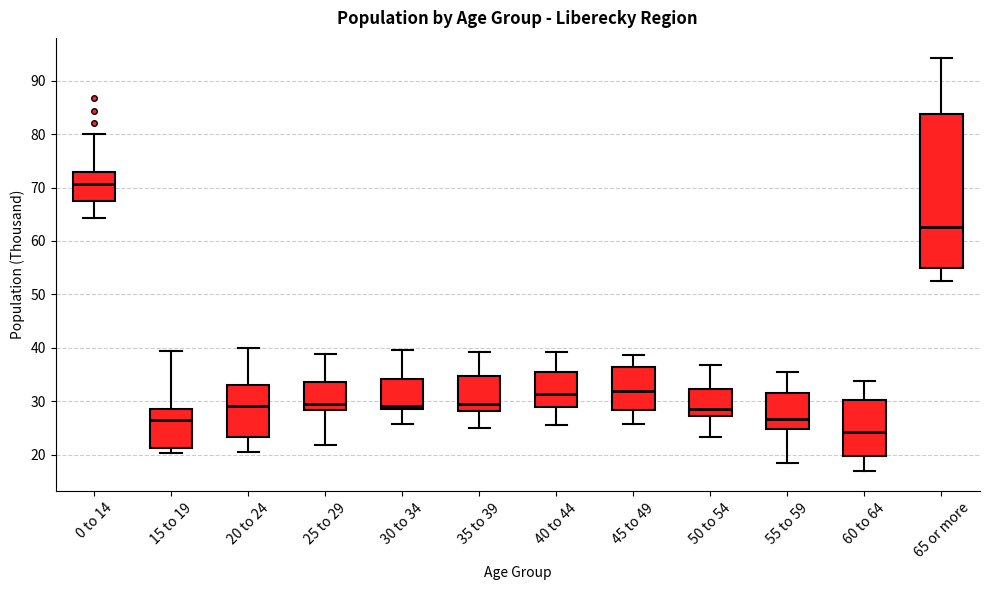

Where does the lower whisker of the box for 25 to 29 end on the y-axis? The values are not printed on the chart, so give them approximately, as read against the axis.

22